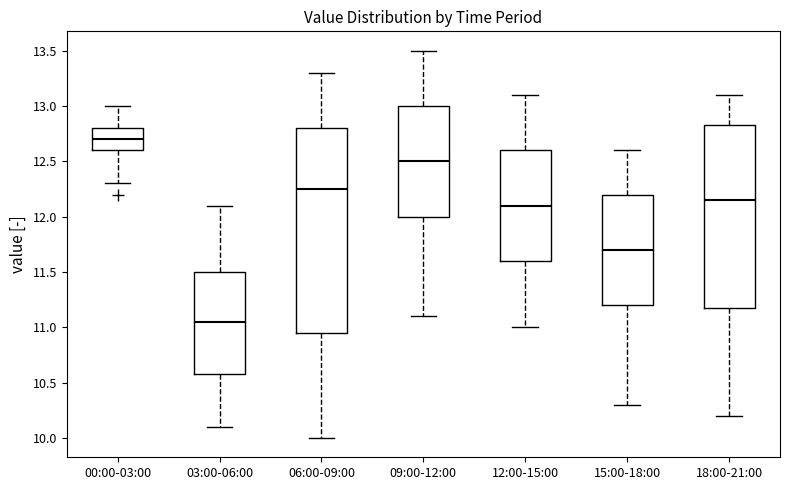

Which box is the tallest, from its lower edge to its upper edge?

06:00-09:00